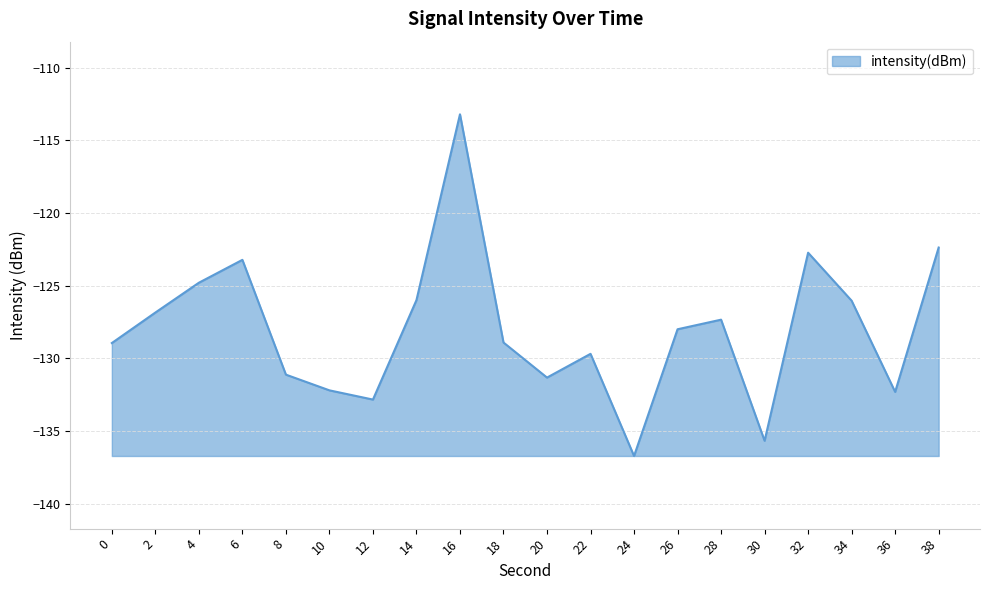

What is the change in value from 30 to 32?

+12.9